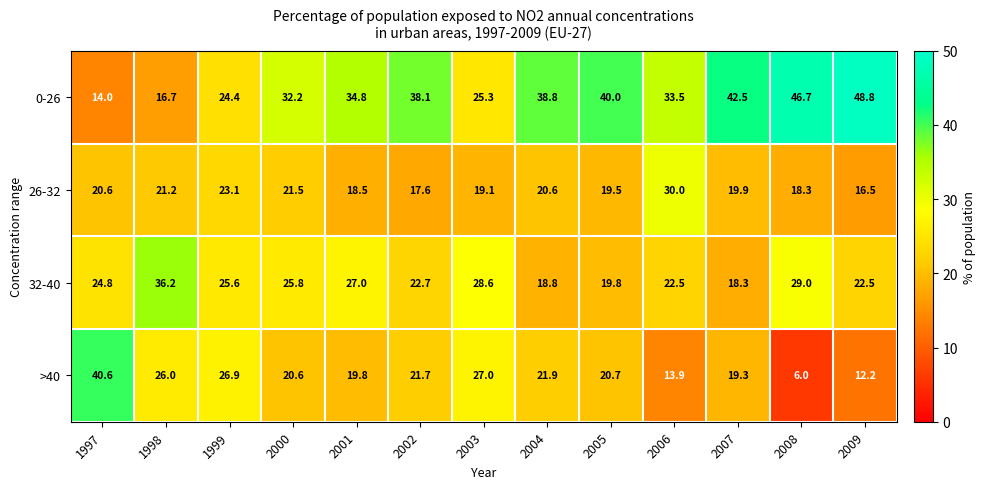

Which category has the highest value across all series?

2009